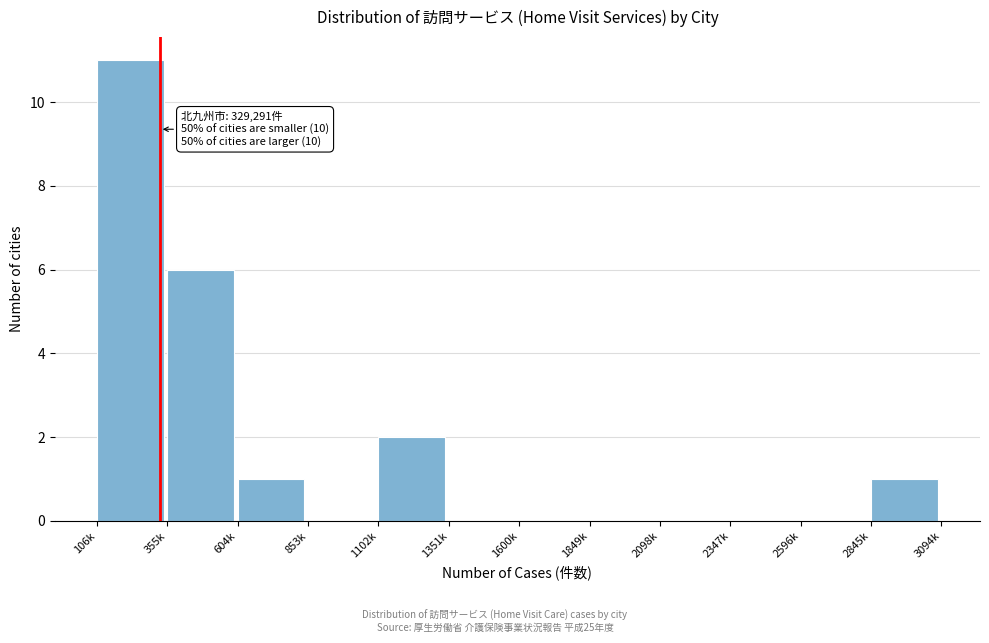

Reading left to right, what are all the values shown in this chart?

106k=11	355k=6	604k=1	853k=0	1102k=2	1351k=0	1600k=0	1849k=0	2098k=0	2347k=0	2596k=0	2845k=1